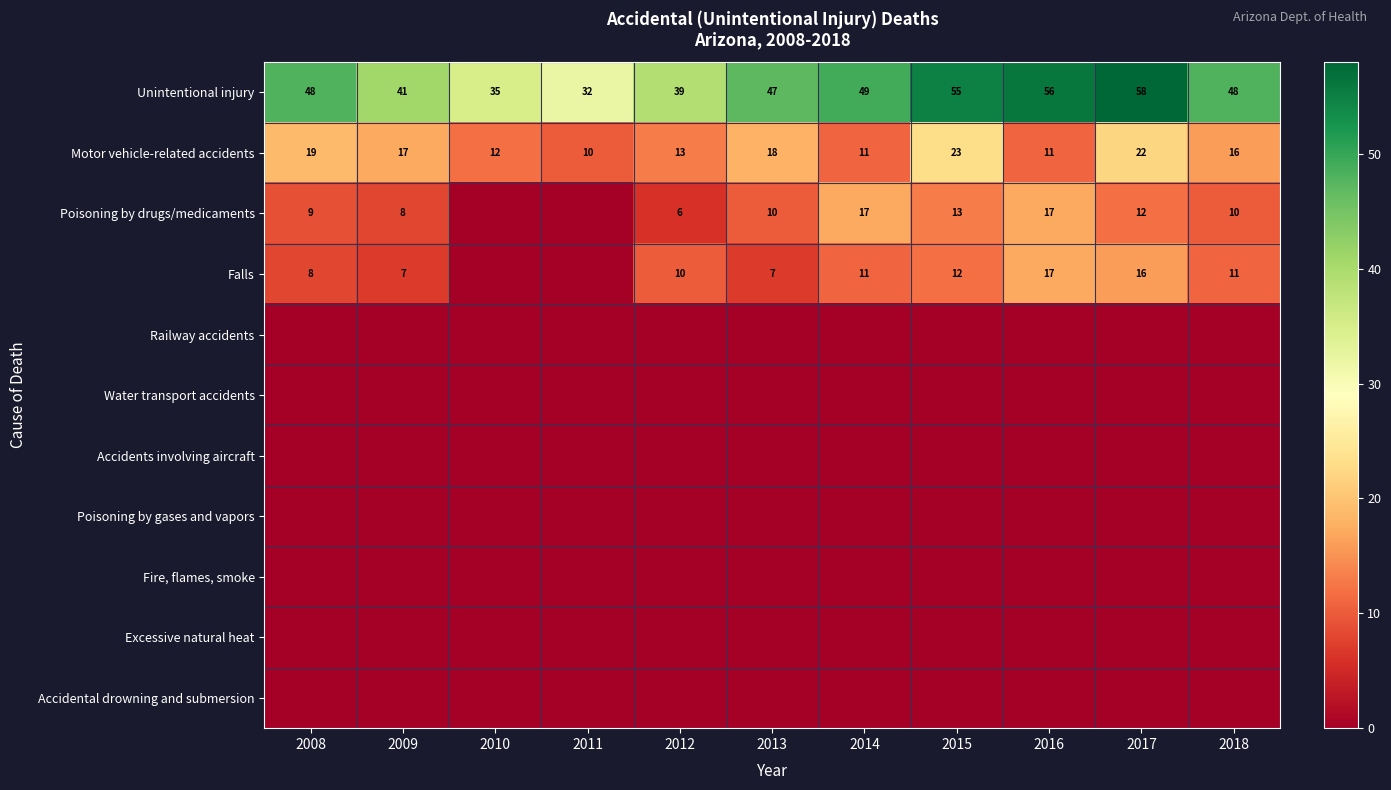

Between 2015 and 2016, which is larger?

2016